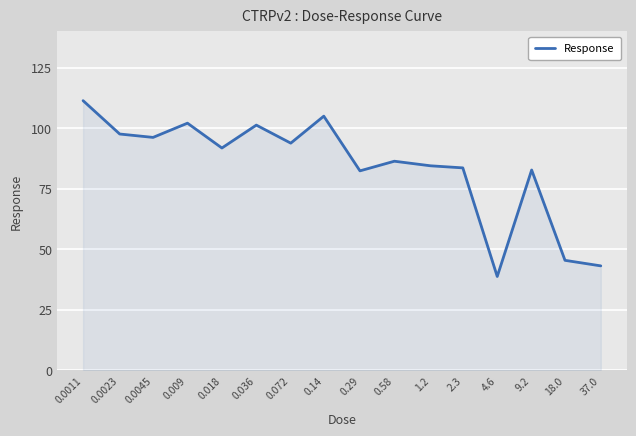

What is the greatest value displayed?

111.4